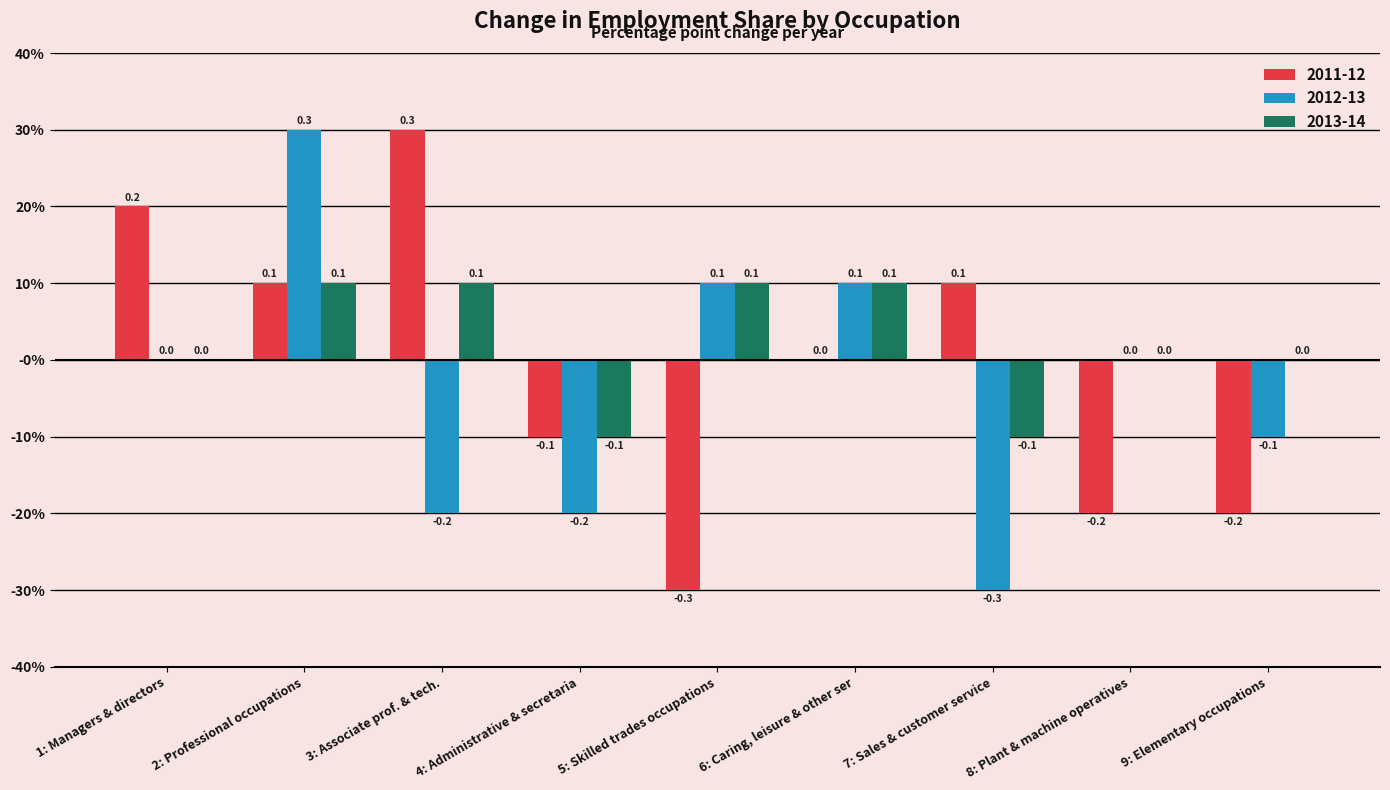

What are all the series names shown in the legend?

2011-12, 2012-13, 2013-14